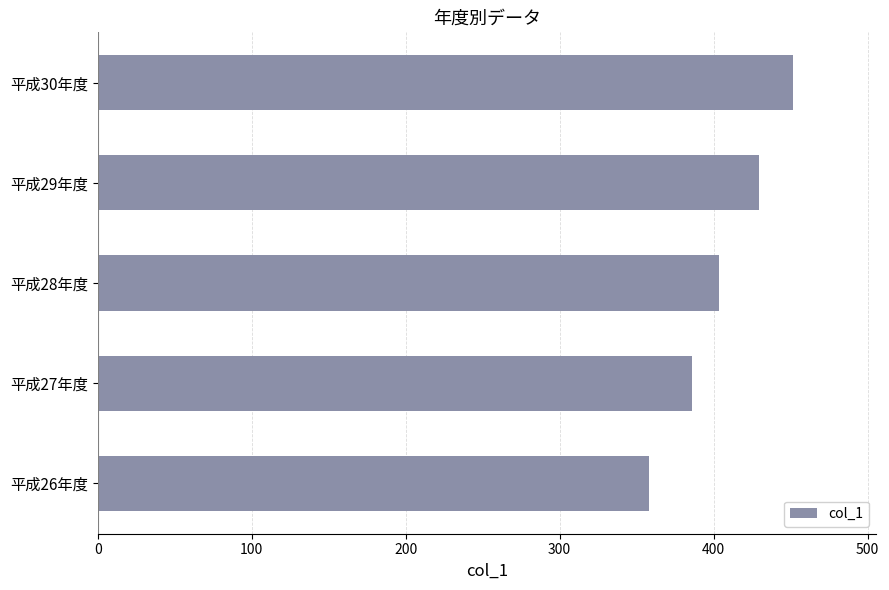

Reading top to bottom, what are all the values shown in this chart?

平成30年度=451.3	平成29年度=429.7	平成28年度=403.3	平成27年度=385.9	平成26年度=358.2